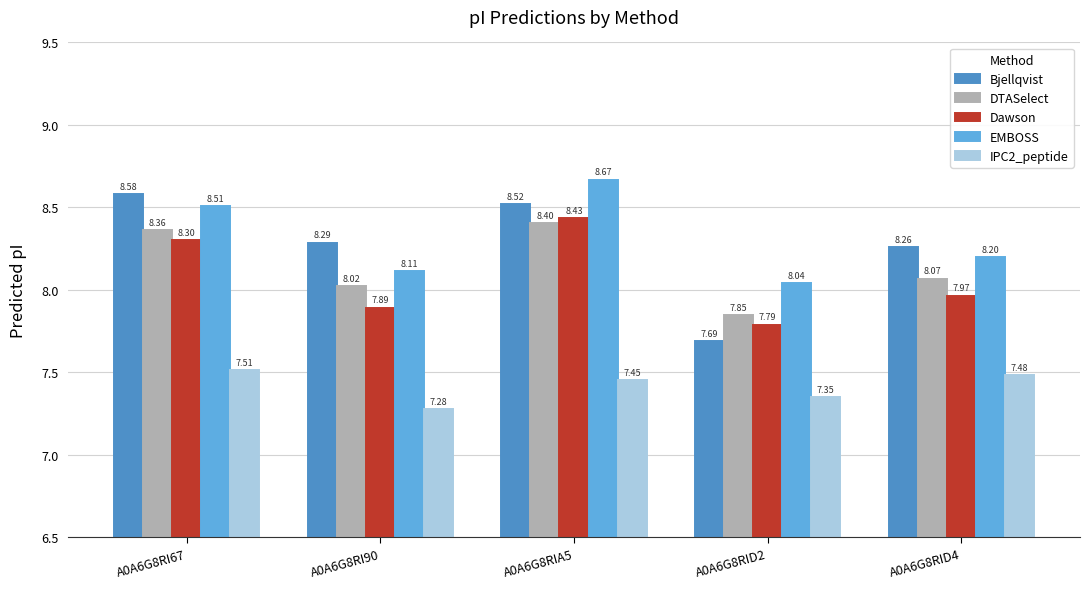

Does the chart contain stacked bars?

No